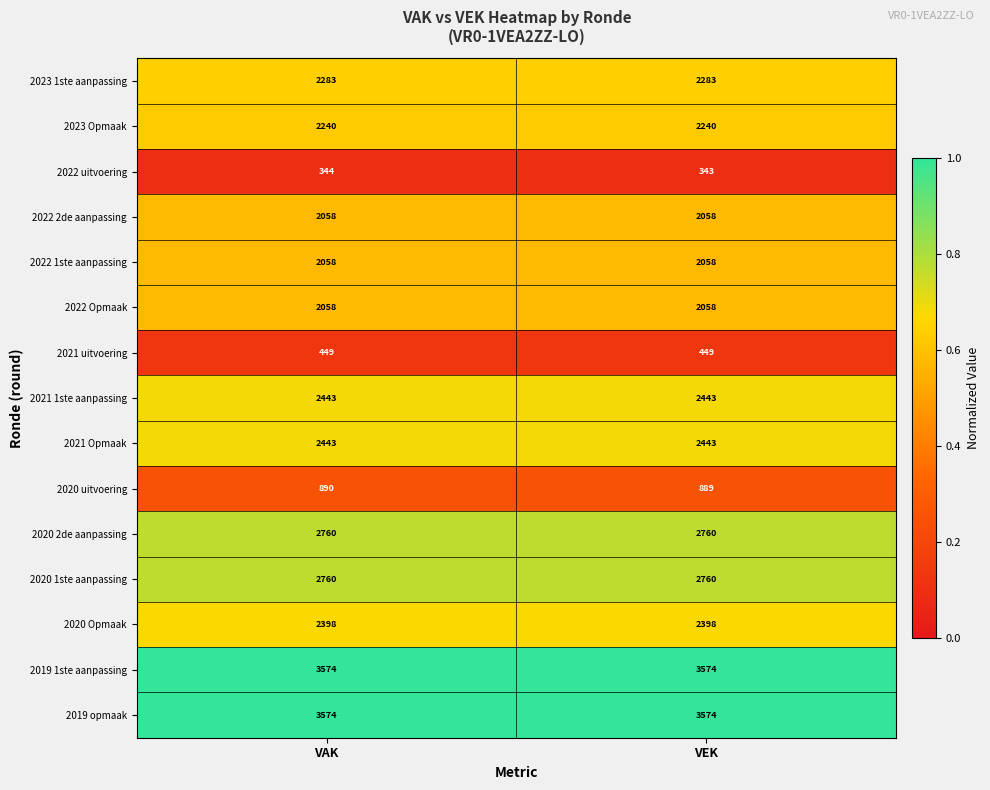

Is it true that 2023 1ste aanpassing equals 2283 at VEK?

True